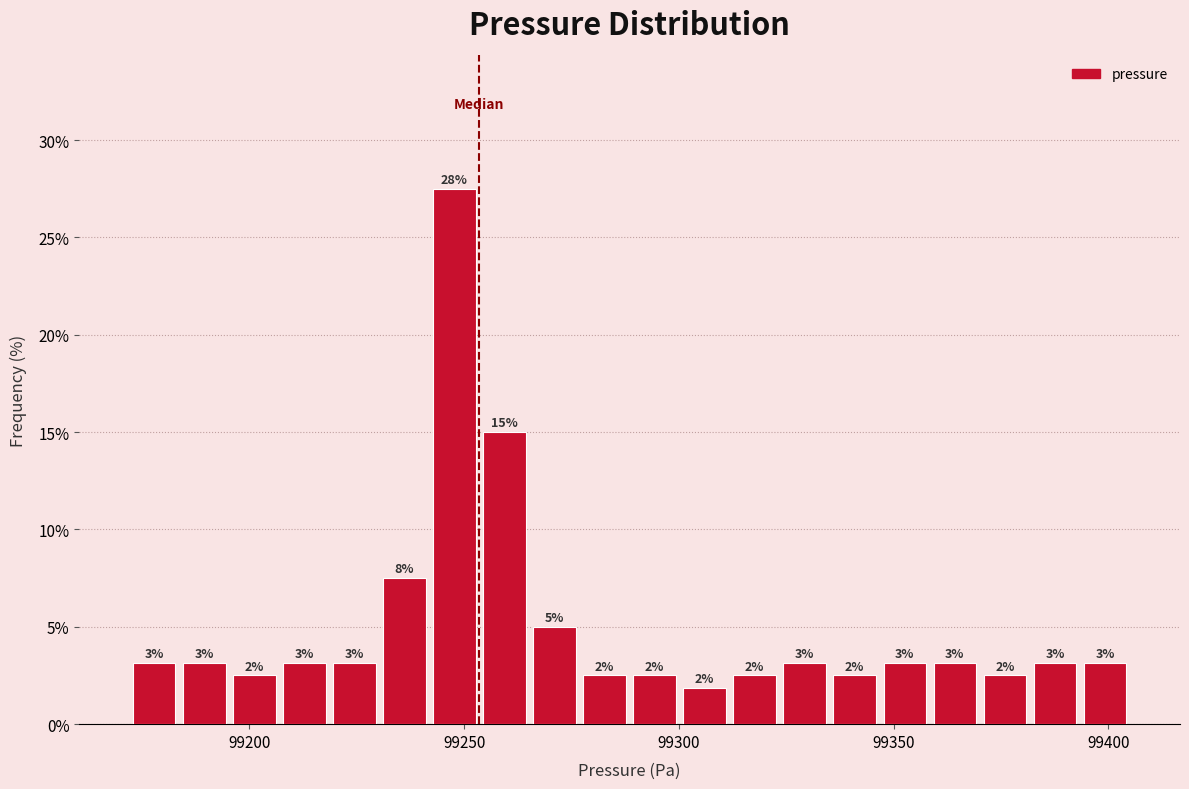

Read against the x-axis, roughly where is the centre of the tallest bar?

99250